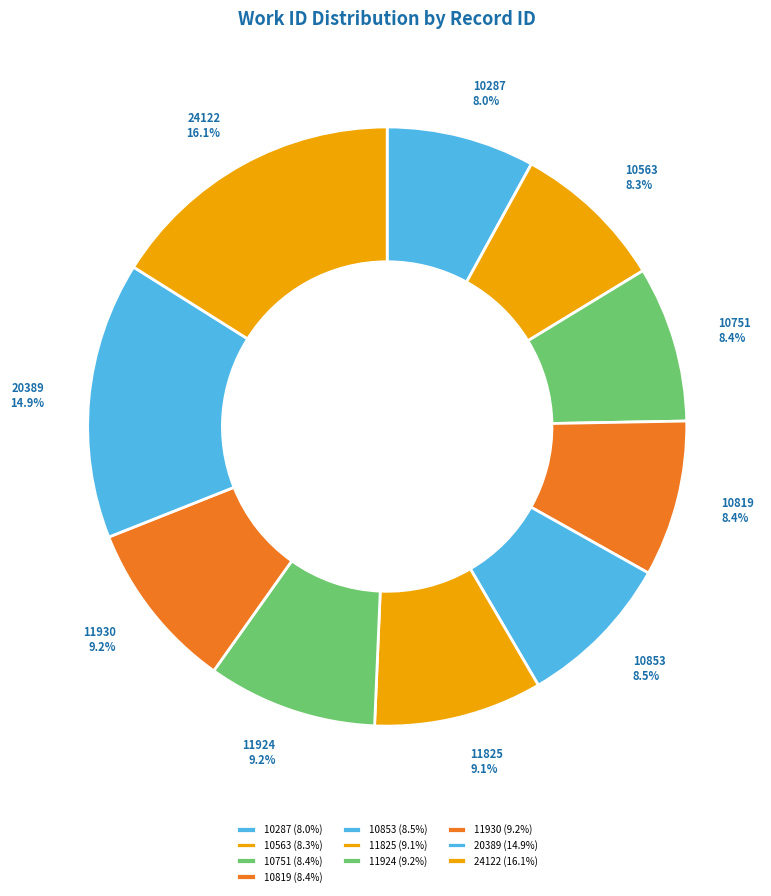

Is there any slice that represents more than half of the pie?

No